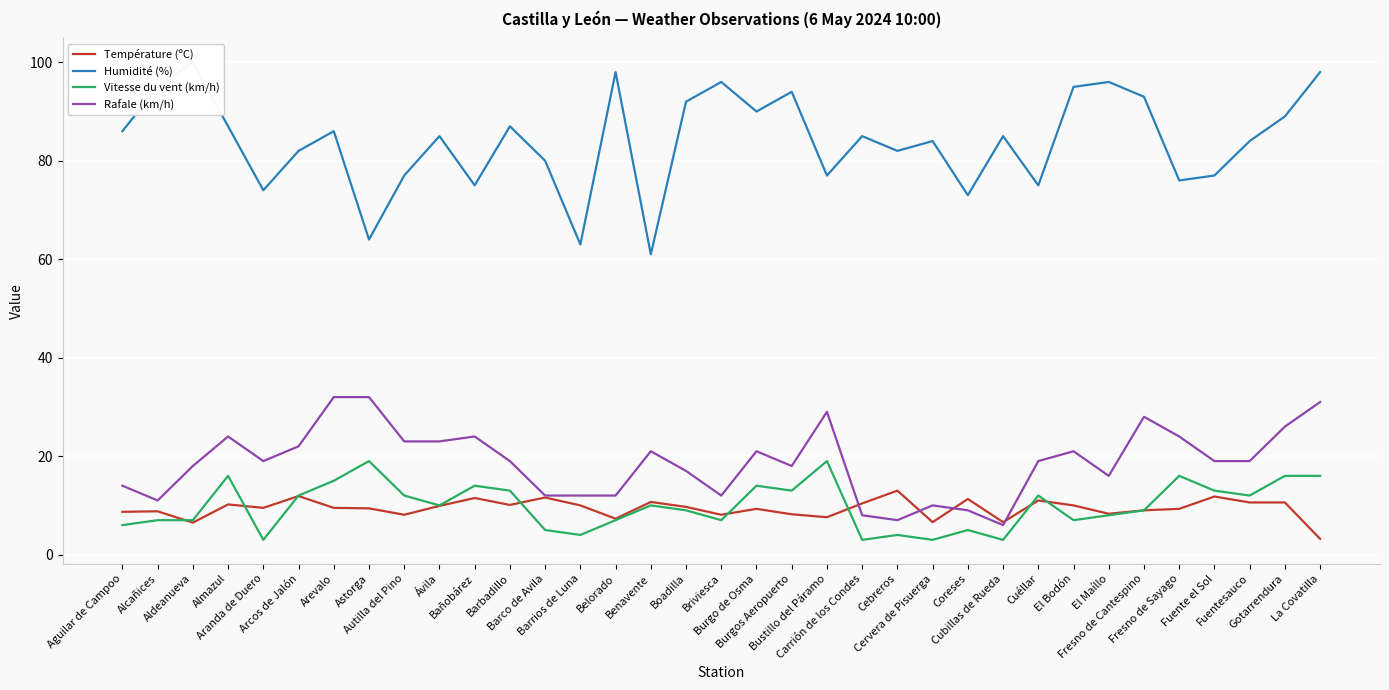

What is the sum of the Humidité (%) values at La Covatilla and Cubillas de Rueda?

183.0